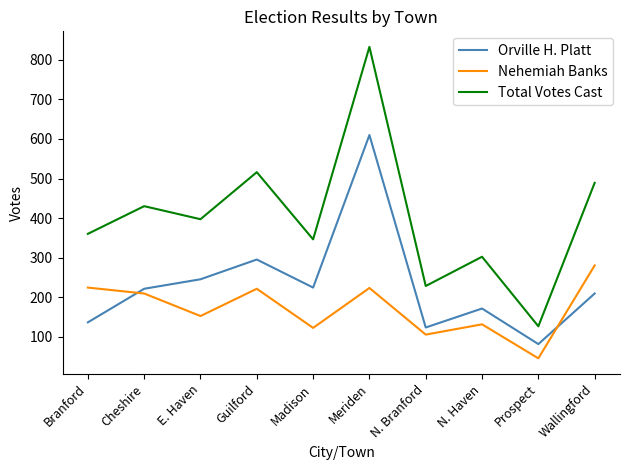

At Meriden, list the series in order from largest to smallest.

Total Votes Cast, Orville H. Platt, Nehemiah Banks